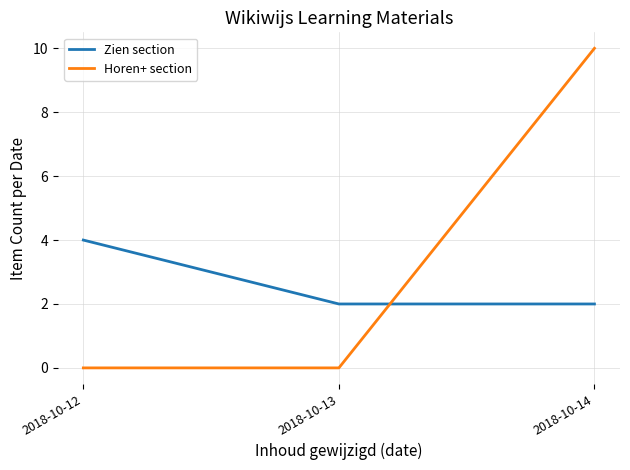

List the series in order of their peak value, highest first.

Horen+ section, Zien section